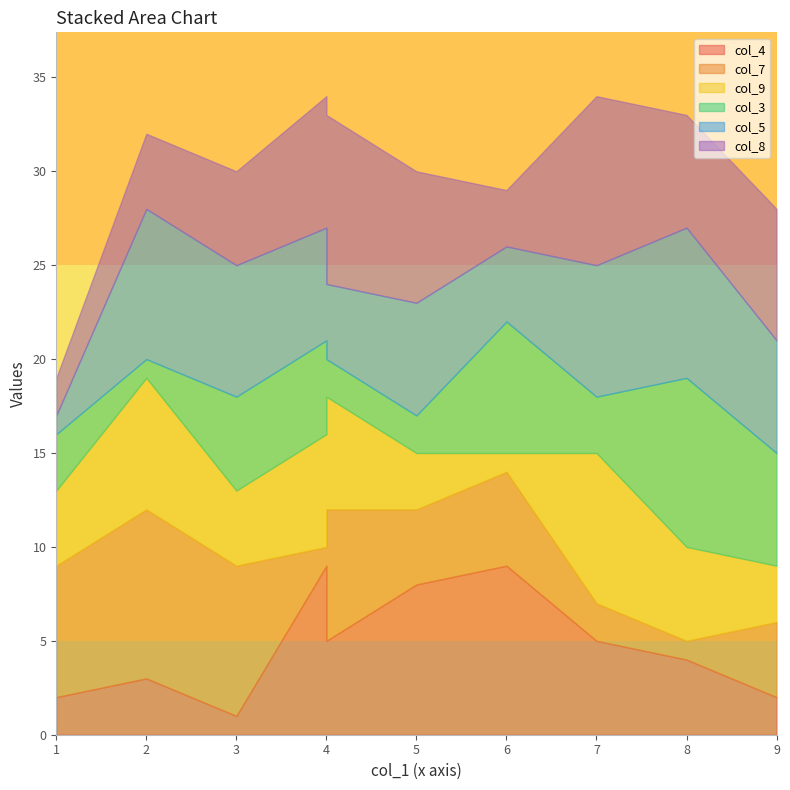

What is the difference between the highest and lowest values at 8?

8